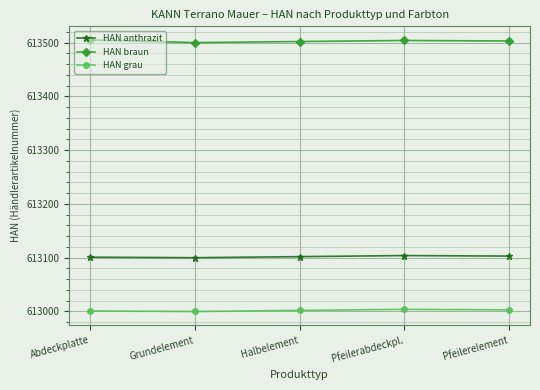

What is the spread (max minus min) of values at Abdeckplatte?

504